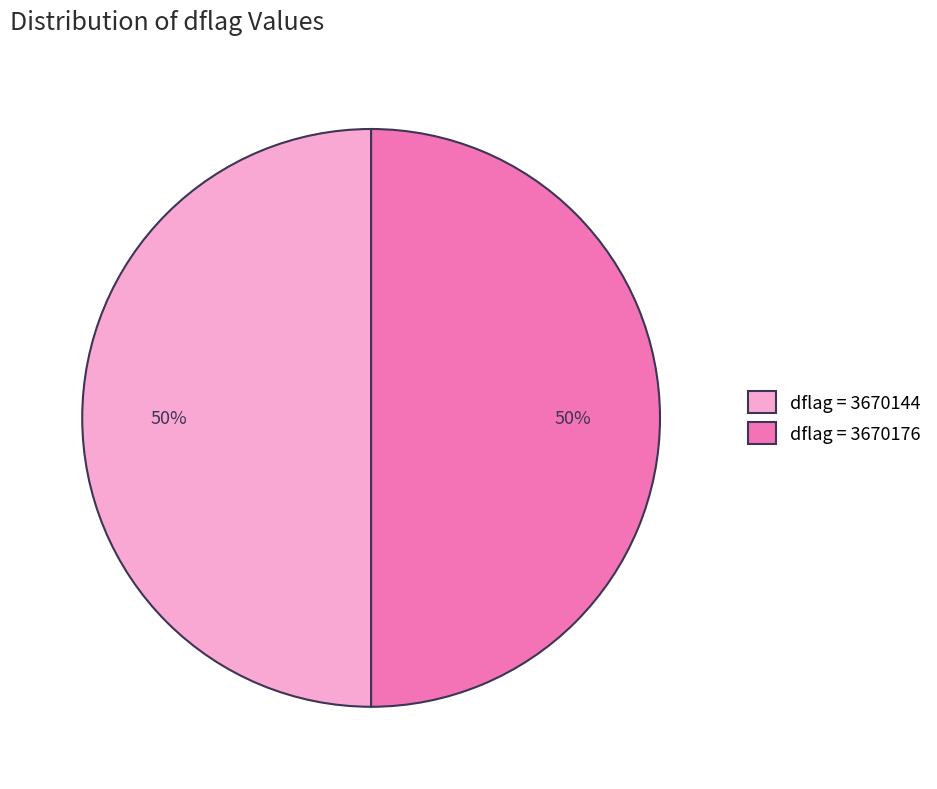

Combined, do dflag = 3670176 and dflag = 3670144 account for over 50%?

Yes